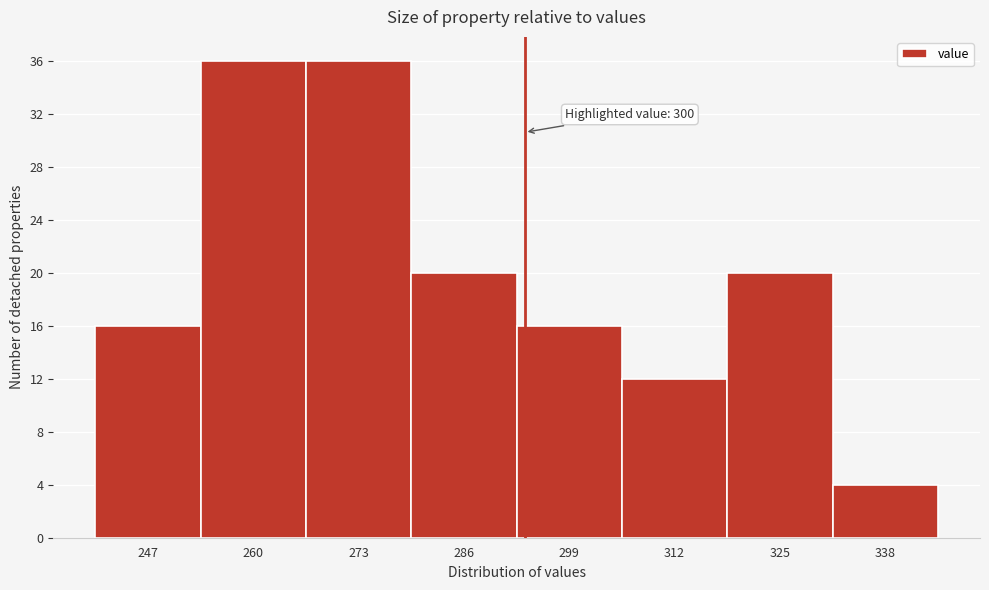

Reading left to right, extract all data points from this chart.

247=16	260=36	273=36	286=20	299=16	312=12	325=20	338=4